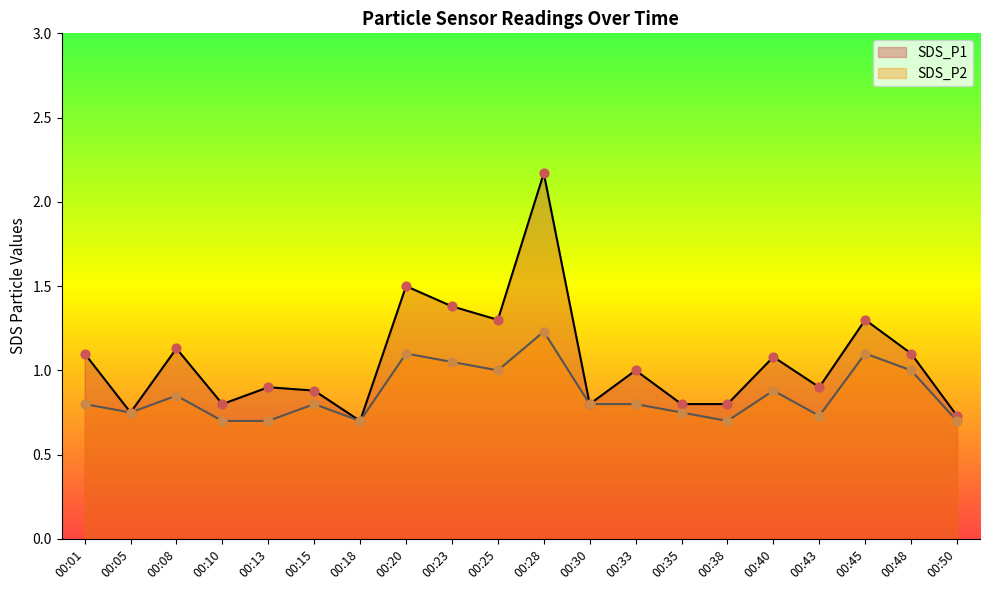

At how many categories does at least one series exceed 0?

20